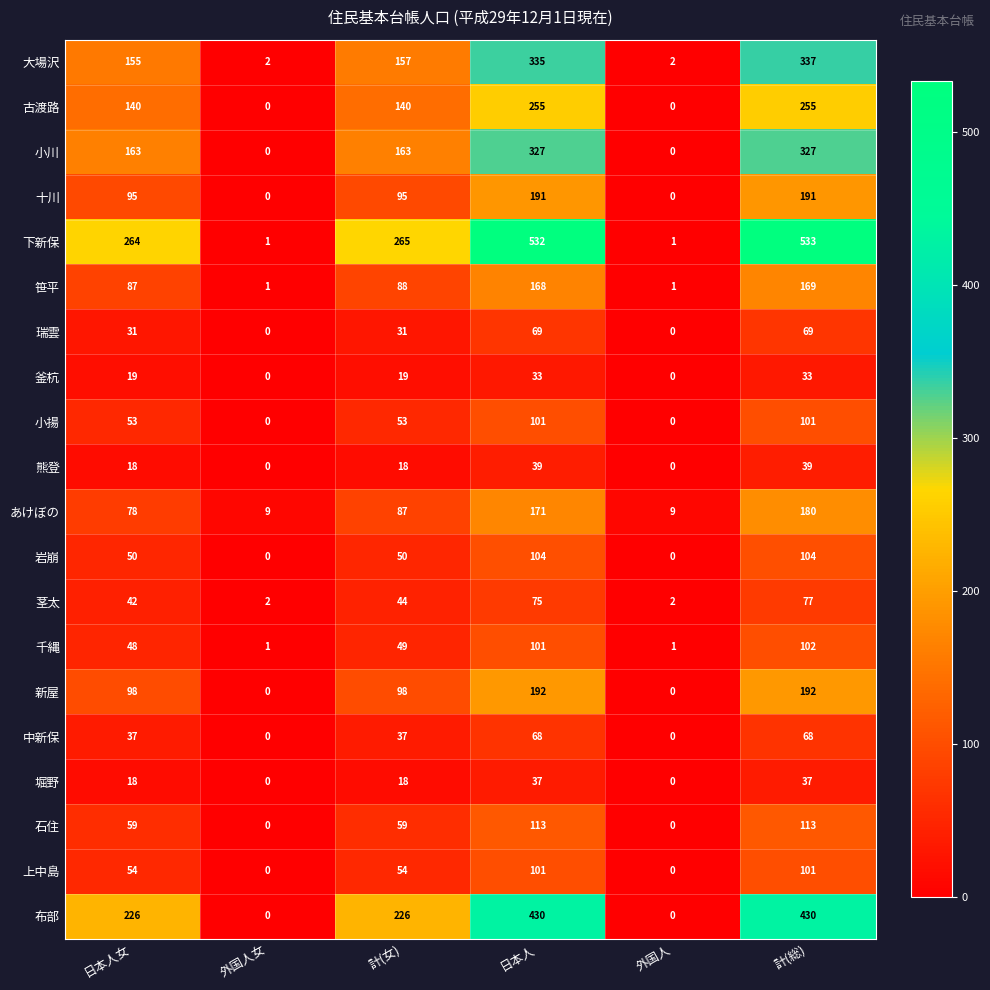

Is it true that 上中島 equals 82 at 計(女)?

False